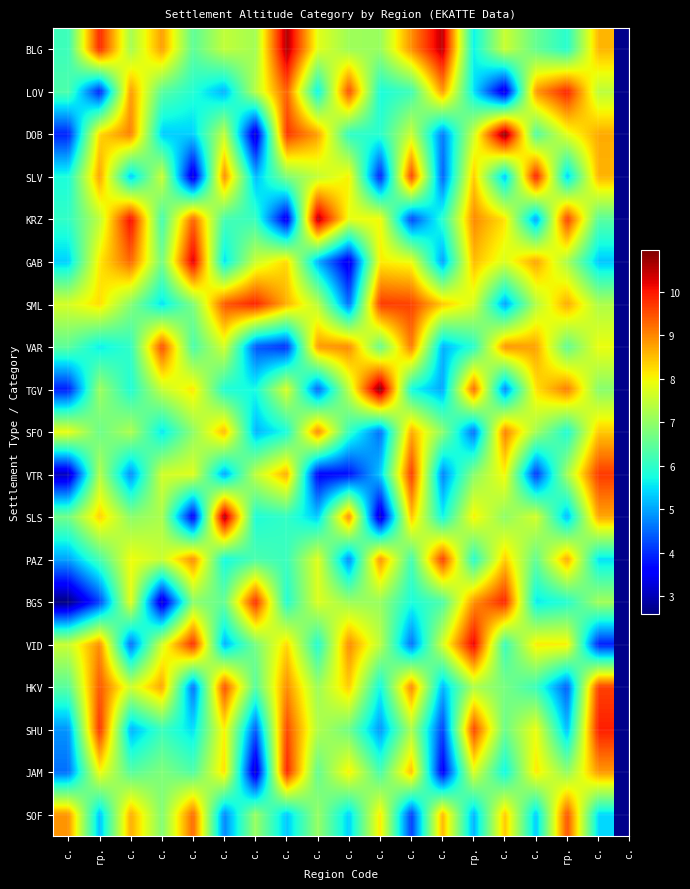

How many series are shown in this chart?

19